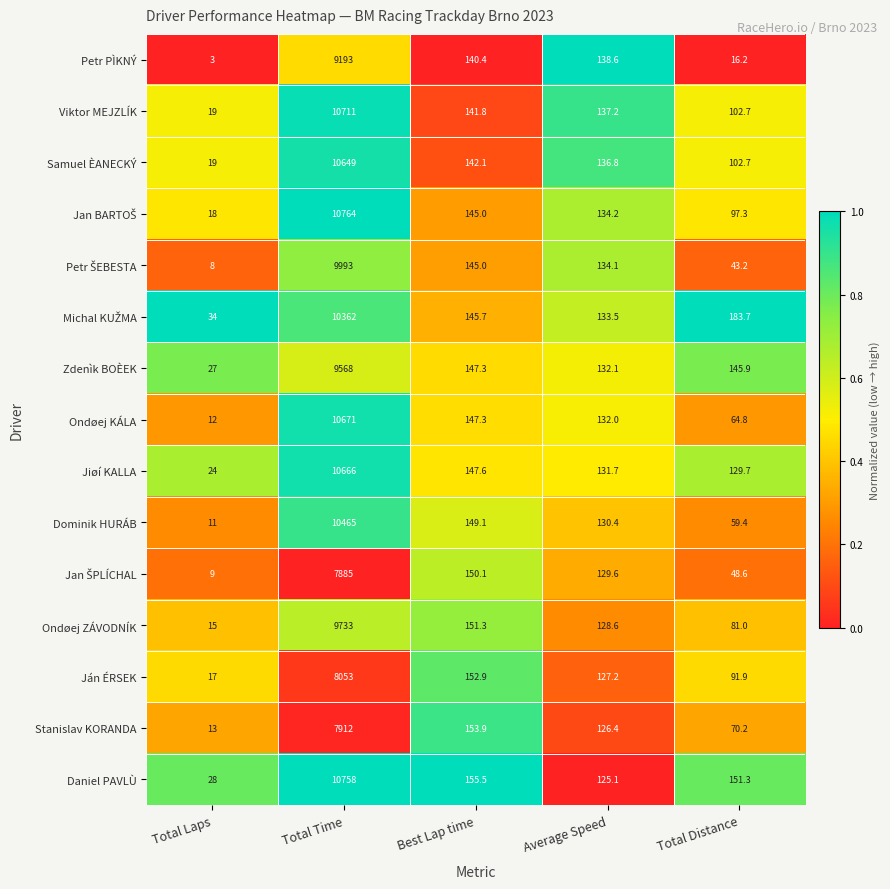

Which category has the highest value across all series?

Total Time